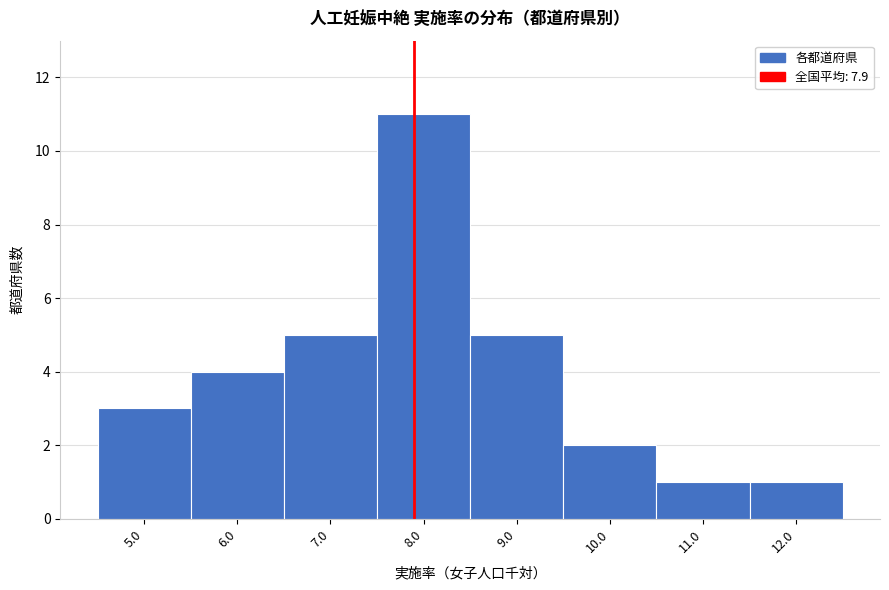

How tall is the bar that spans 9.5 to 10.5 on the x-axis? The values are not printed on the chart, so give them approximately, as read against the axis.

2